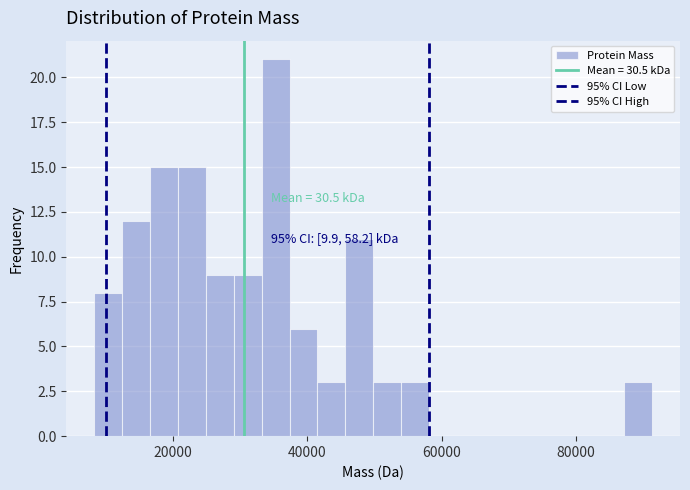

Around what value on the x-axis is the tallest bar? Give the approximate position of its centre, as read against the axis.

36000